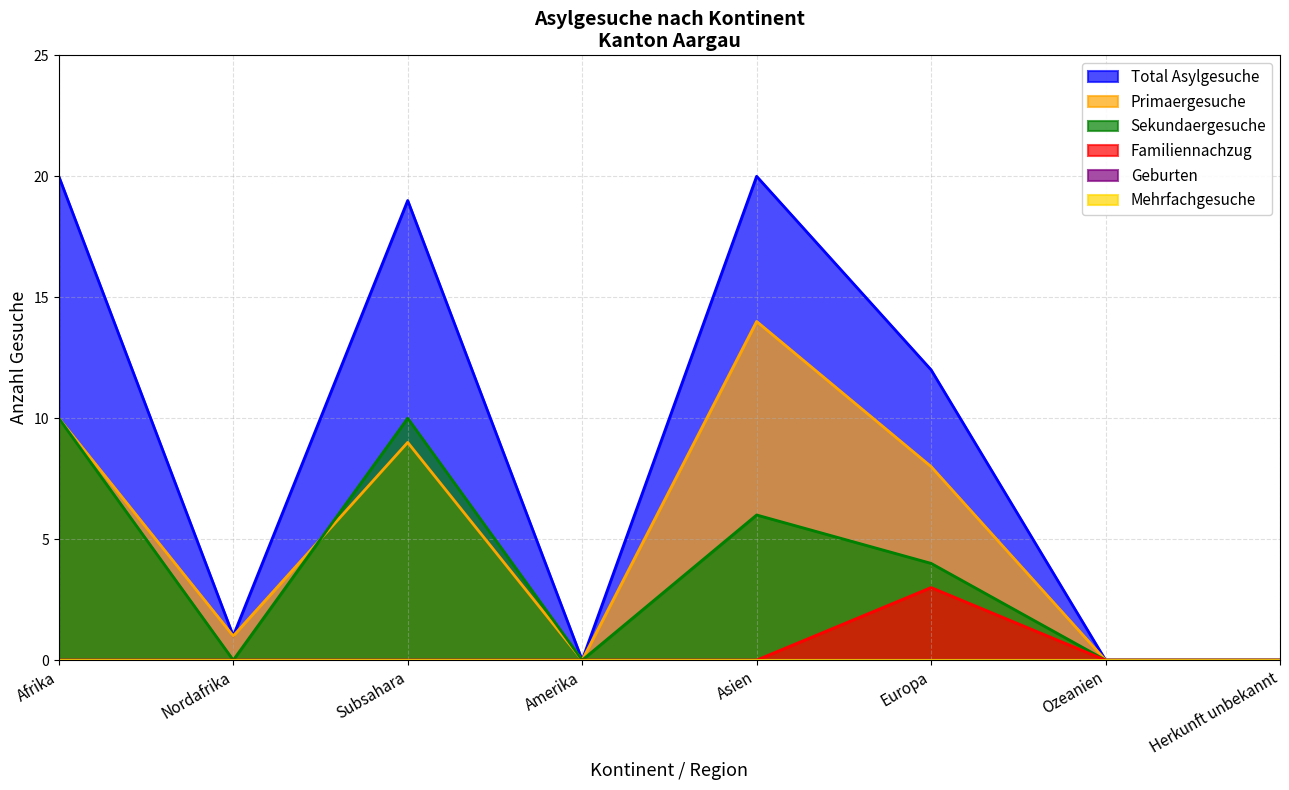

Reading left to right, what are all the values shown in this chart?

Total Asylgesuche: 20	1	19	0	20	12	0	0
Primaergesuche: 10	1	9	0	14	8	0	0
Sekundaergesuche: 10	0	10	0	6	4	0	0
Familiennachzug: 0	0	0	0	0	3	0	0